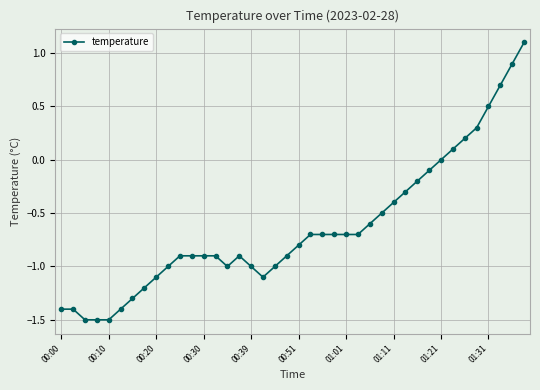

What is the value of the 1st point from the left?

-1.4